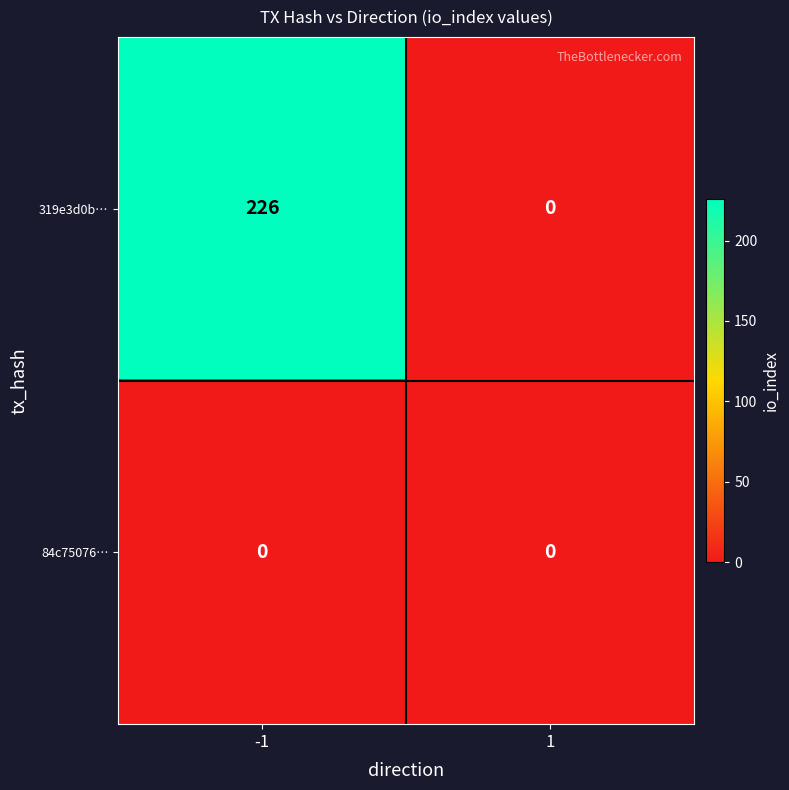

Is the value of 84c75076… at -1 greater than the value of 319e3d0b… at -1?

No